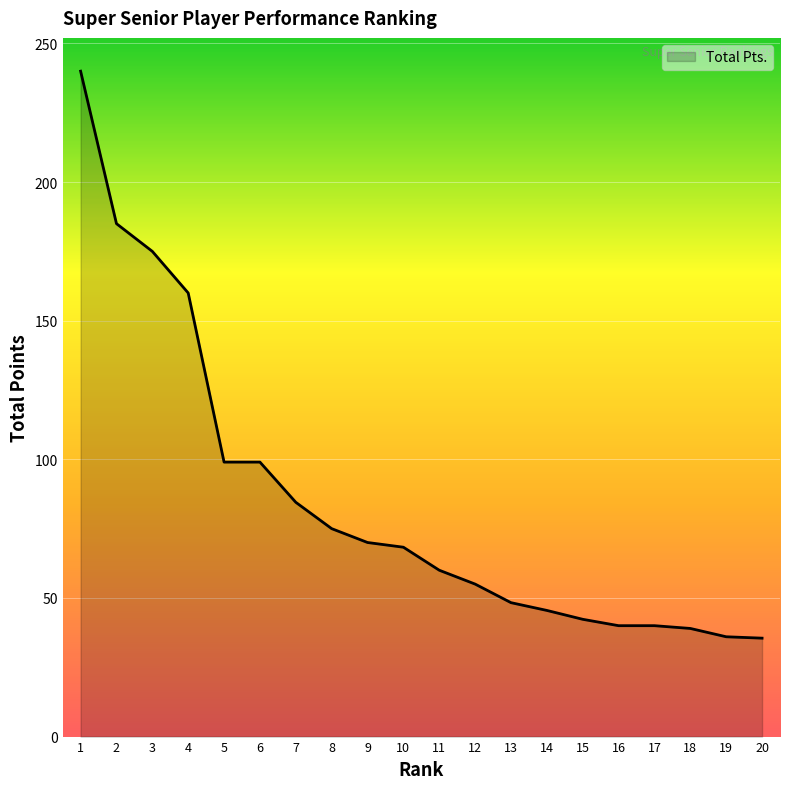

What is the difference between the values at 19 and 11?

24.0